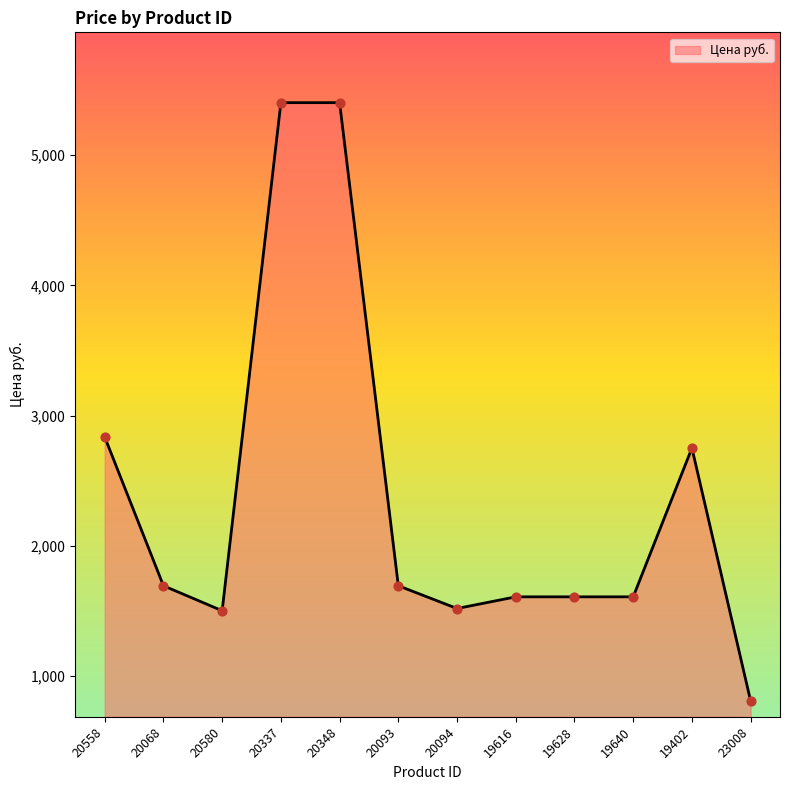

Between 23008 and 19628, which is larger?

19628